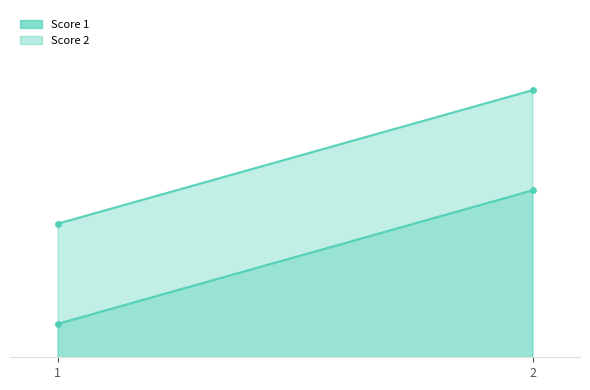

At how many categories does at least one series exceed 5?

1